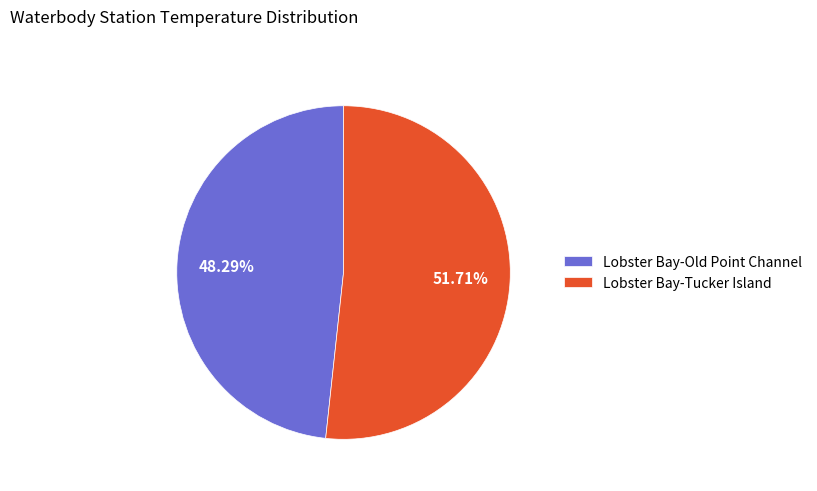

True or false: Lobster Bay-Old Point Channel accounts for 1% of the total.

False